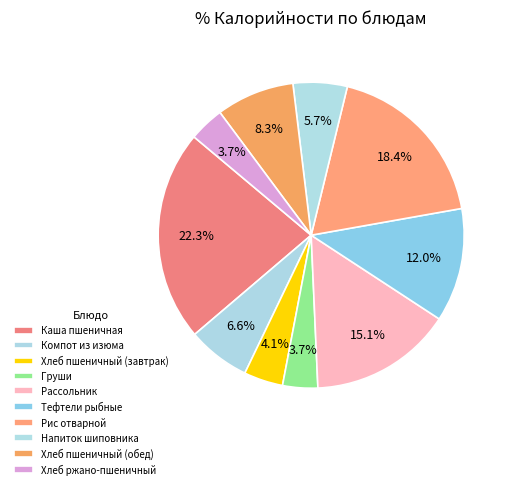

How many segments does this pie chart have?

10